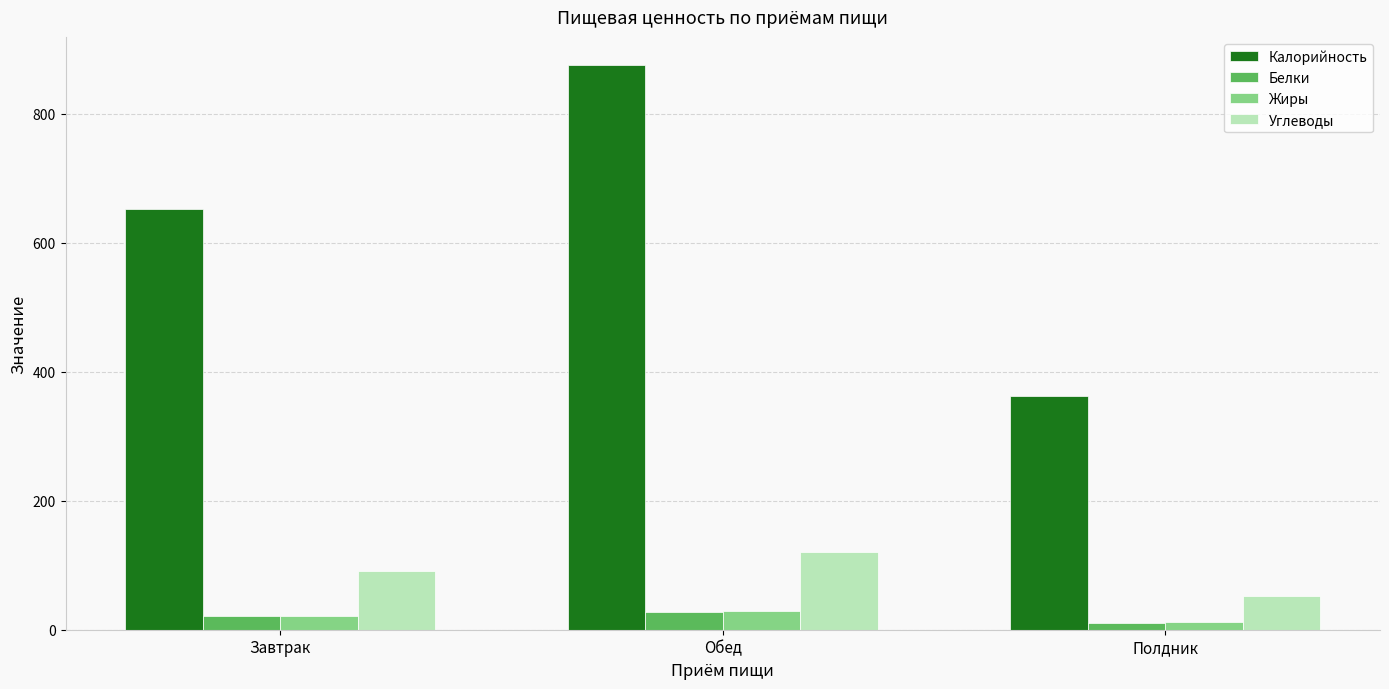

Which series has the widest spread of values?

Калорийность